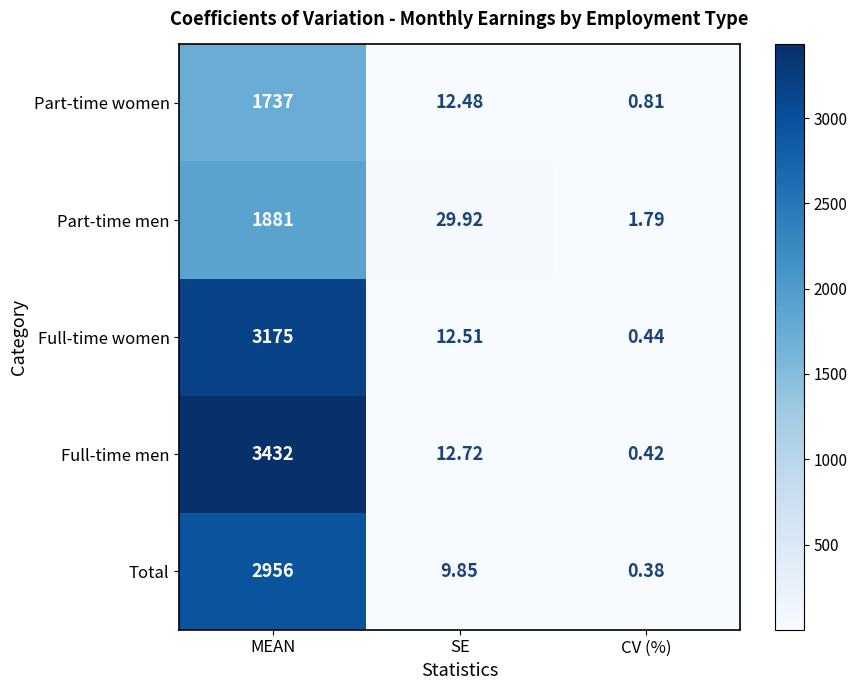

Which category has the highest value across all series?

MEAN